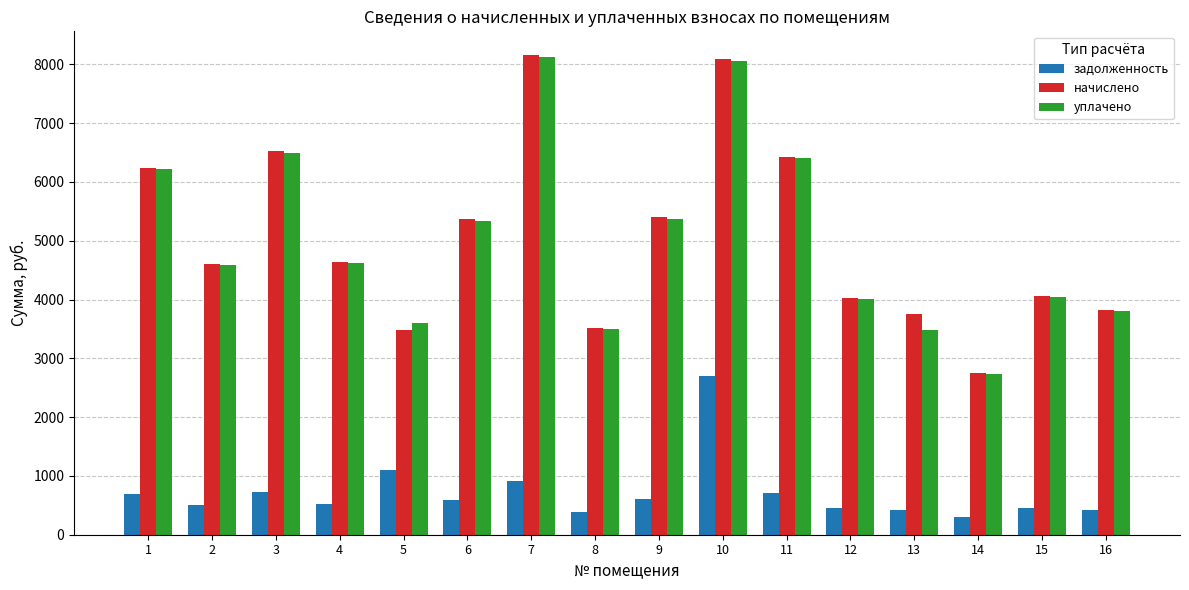

What are all the series names shown in the legend?

задолженность, начислено, уплачено